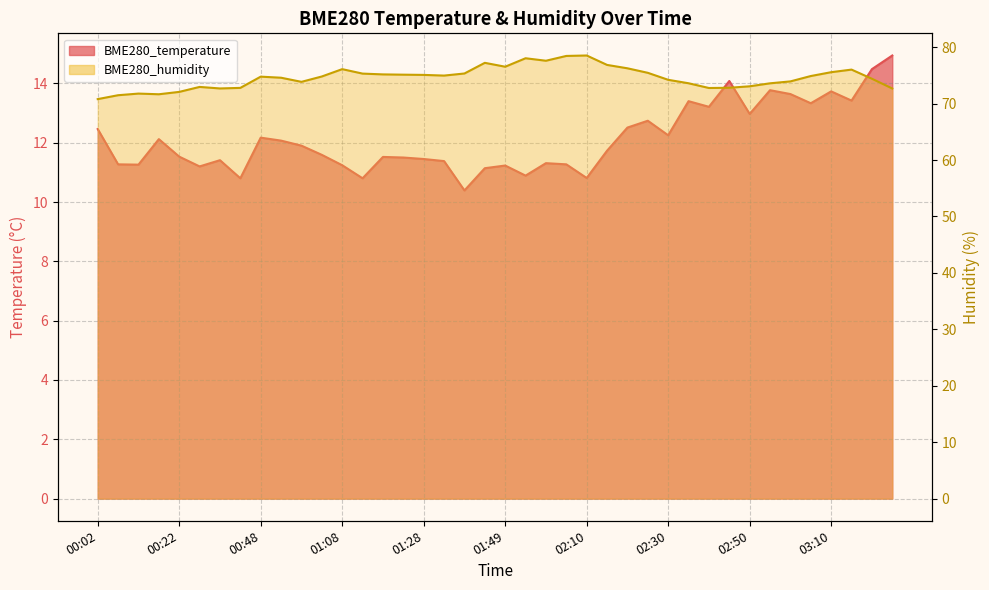

Rank the series by their average value, from lowest to highest.

BME280_temperature, BME280_humidity